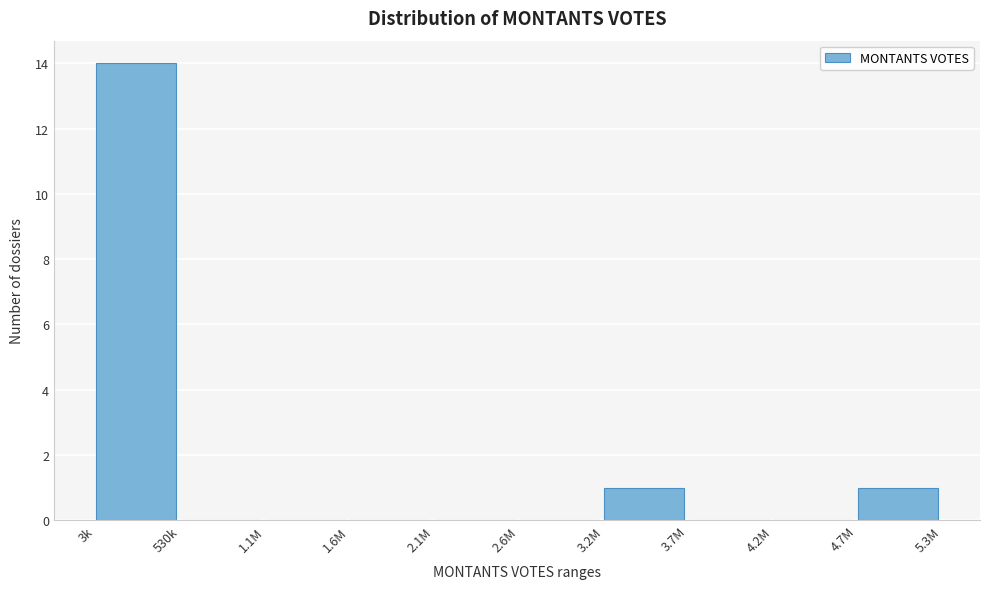

Reading left to right, list all the values displayed in this chart.

3k=14	530k=0	1.1M=0	1.6M=0	2.1M=0	2.6M=0	3.2M=1	3.7M=0	4.2M=0	4.7M=1